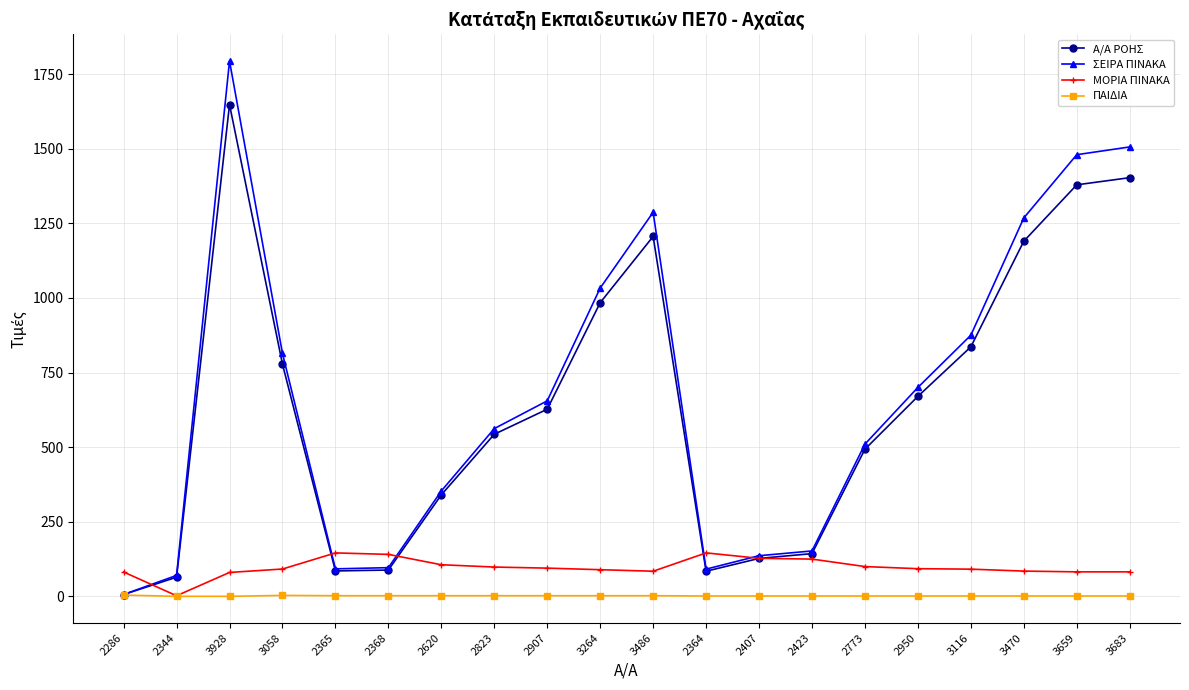

At how many categories does at least one series exceed 543?

11